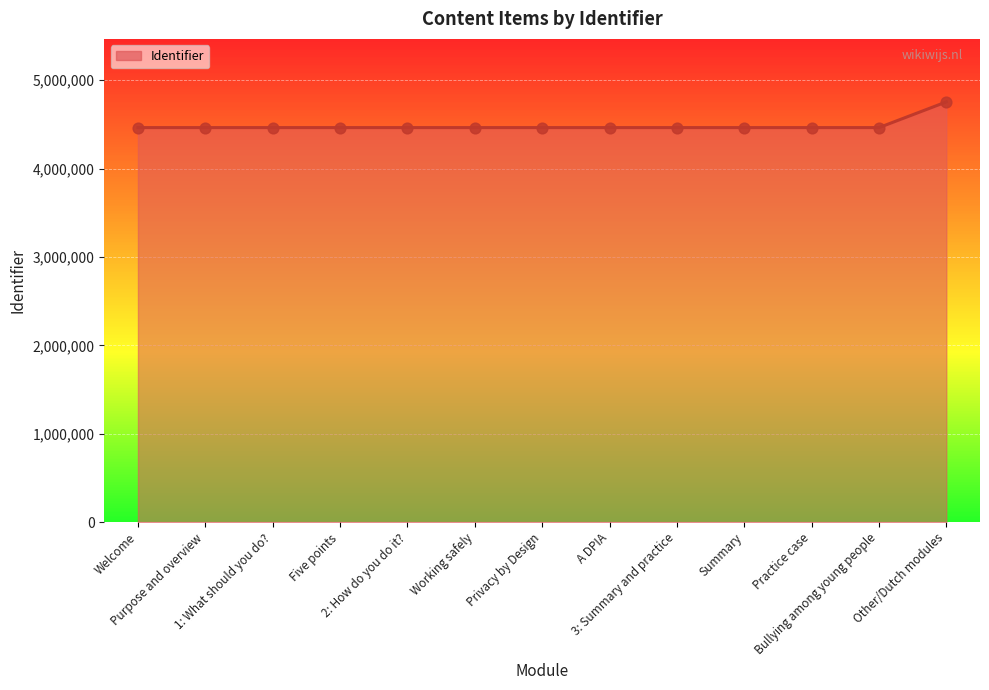

What is the ratio of the value at Welcome to the value at Privacy by Design?

1.0